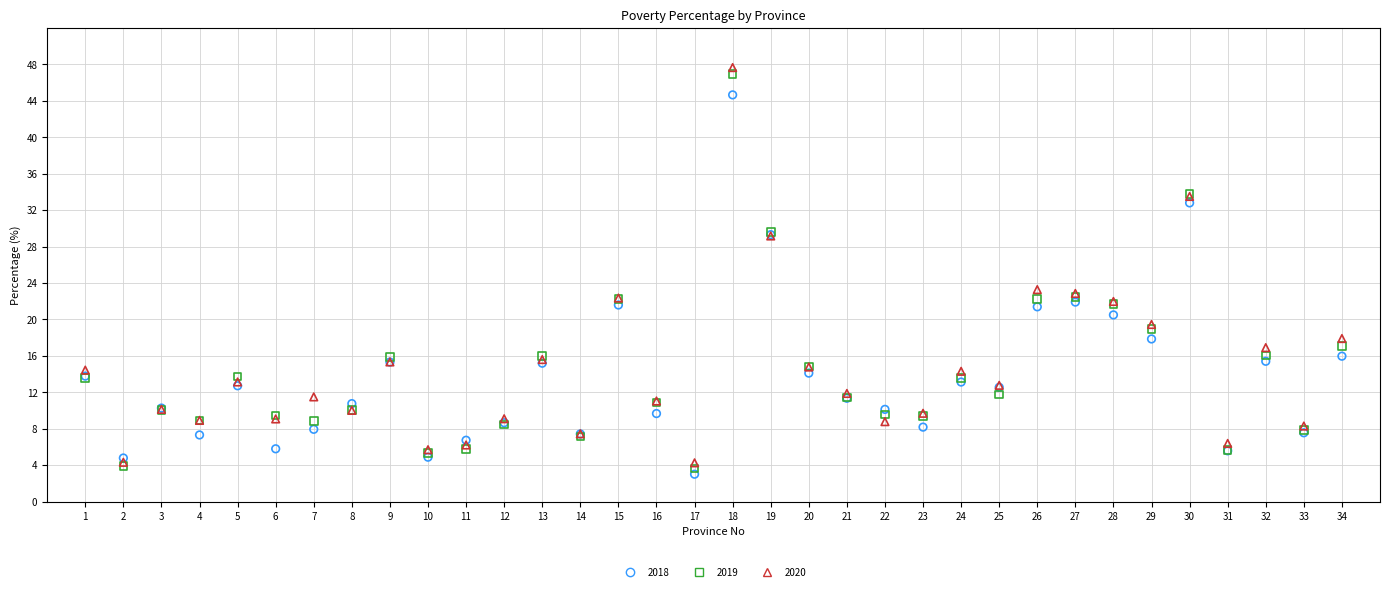

Which series has the largest Y range (max minus min)?

2020